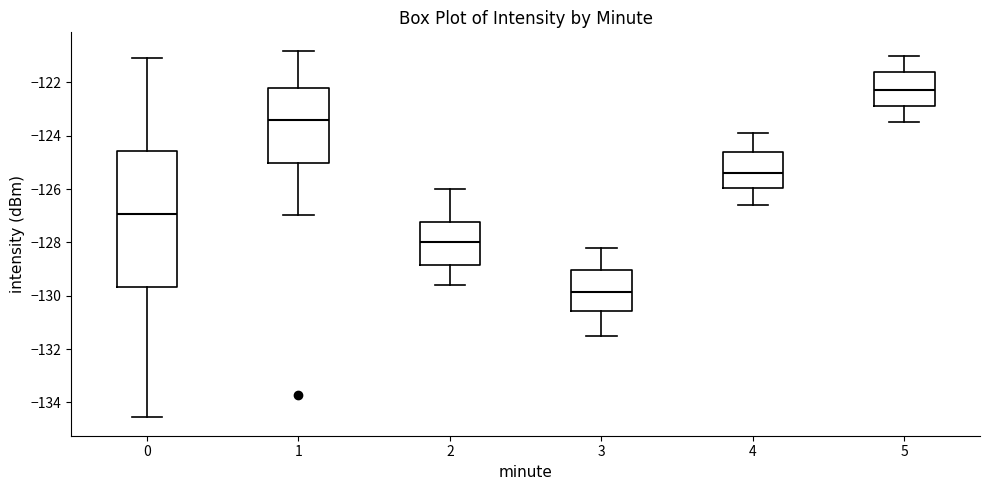

Where is the upper edge of the box at x = 4 on the y-axis? The values are not printed on the chart, so give them approximately, as read against the axis.

-124.6